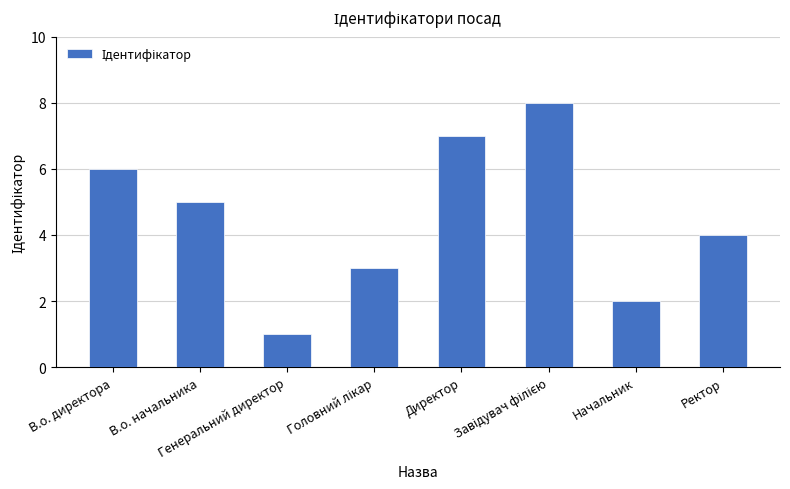

How many bars are there in total?

8